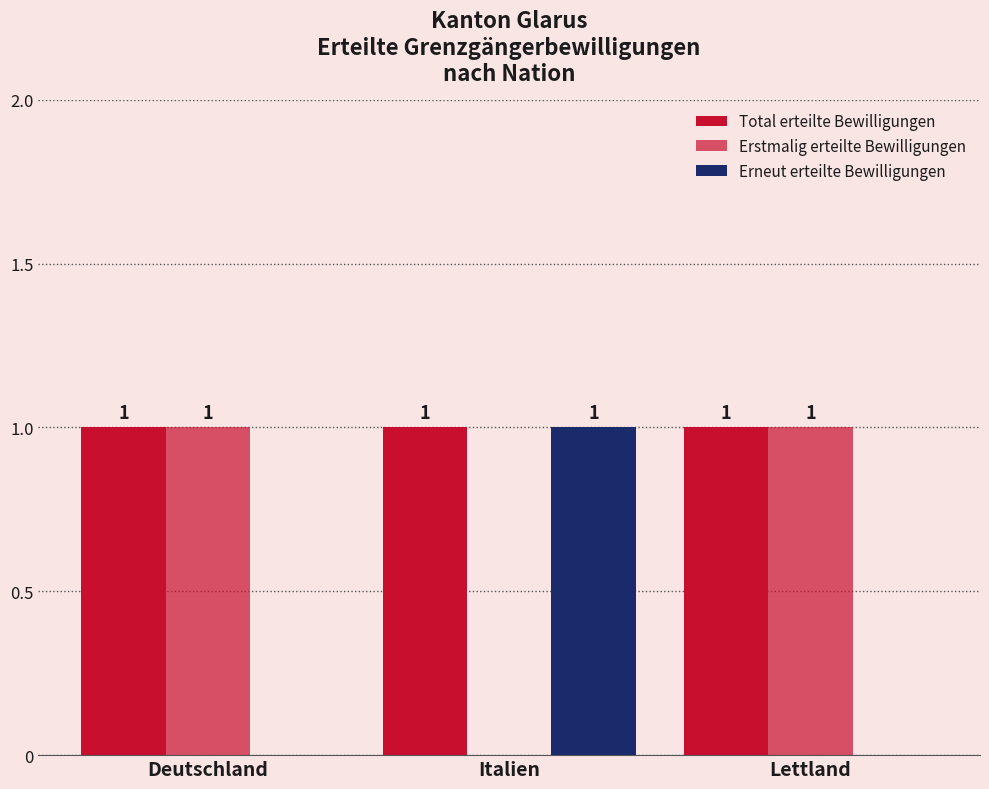

How many groups of bars are there?

3